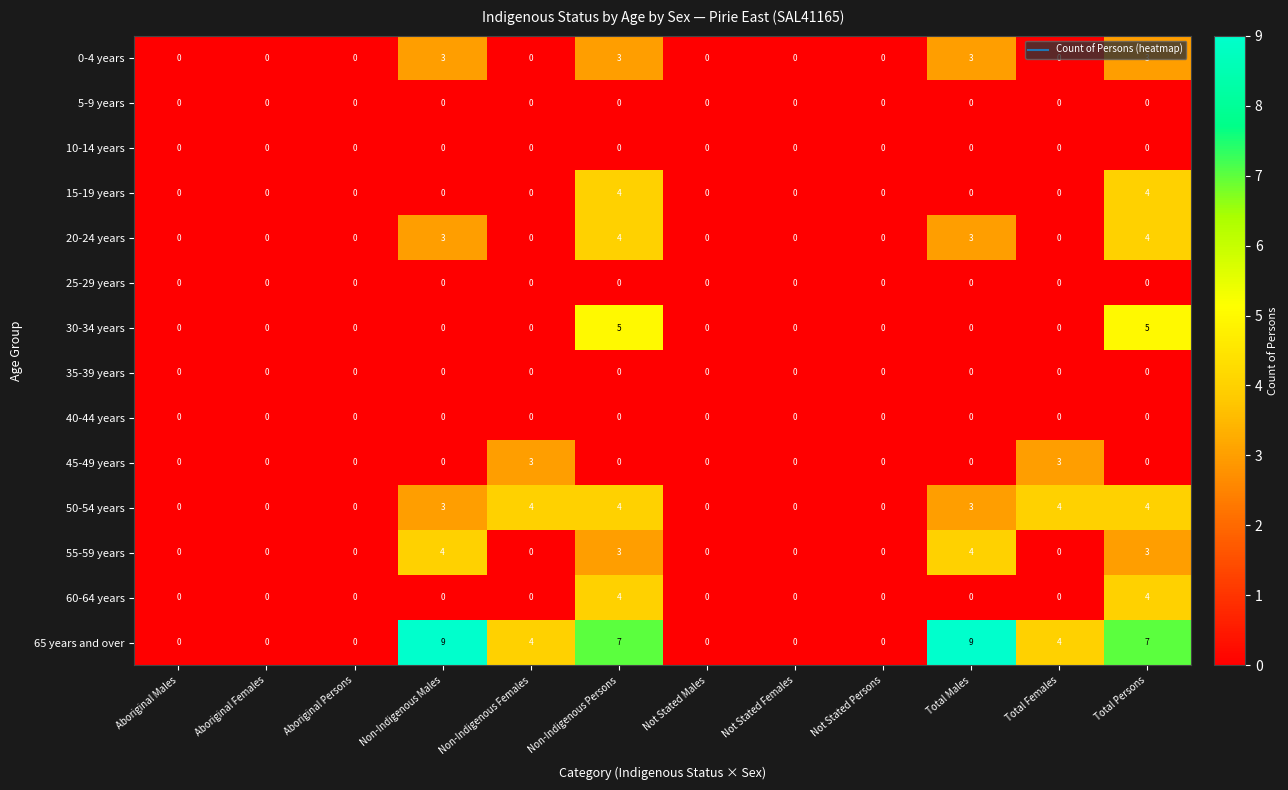

How many 20-24 years values are between 0 and 3?

10